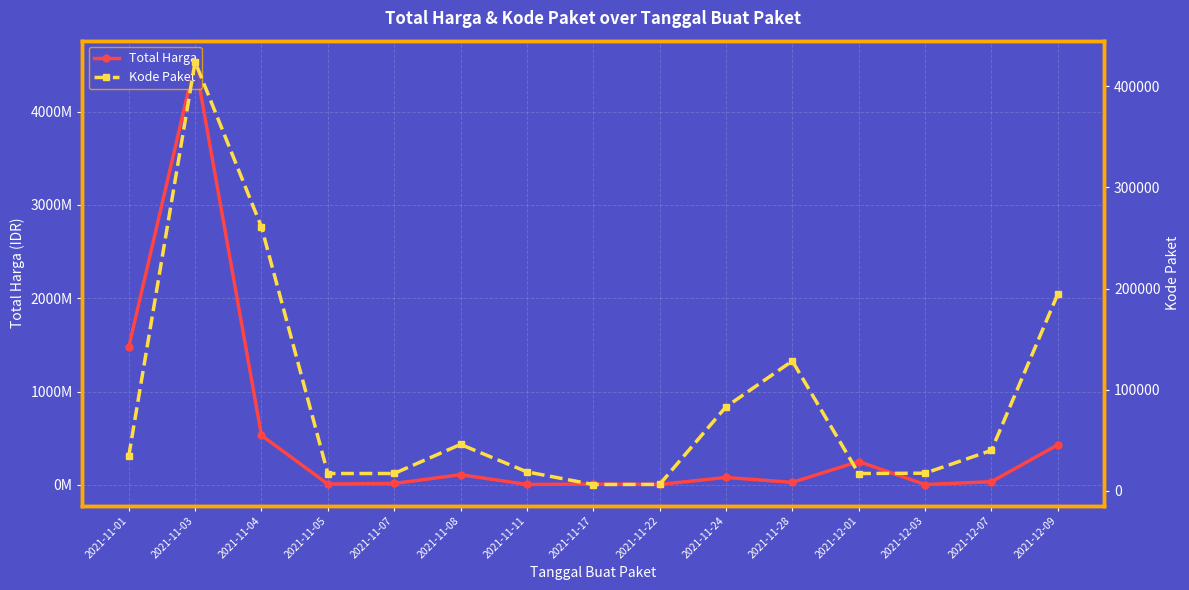

What is the spread (max minus min) of values at 2021-11-17?

8736103